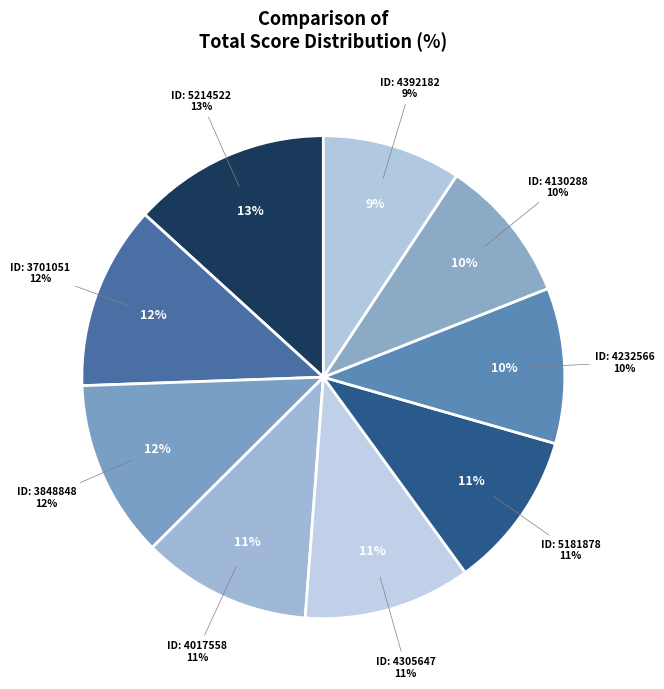

How many segments does this pie chart have?

9